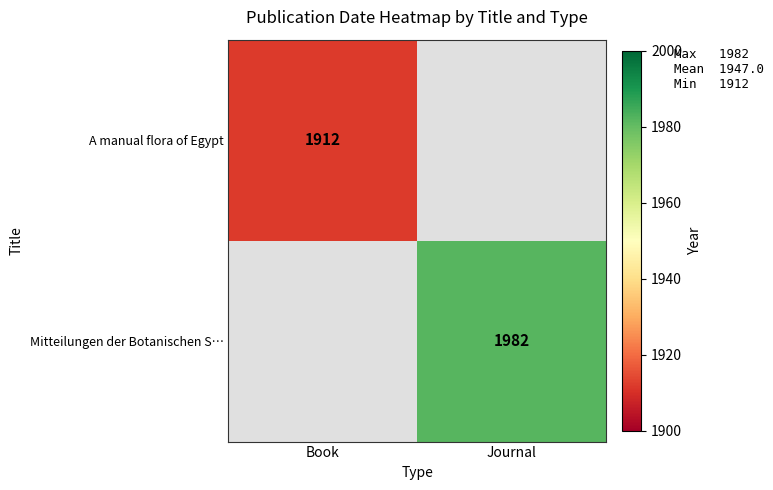

The Mitteilungen der Botanischen S… series shows 522.7 at Journal. True or false?

False